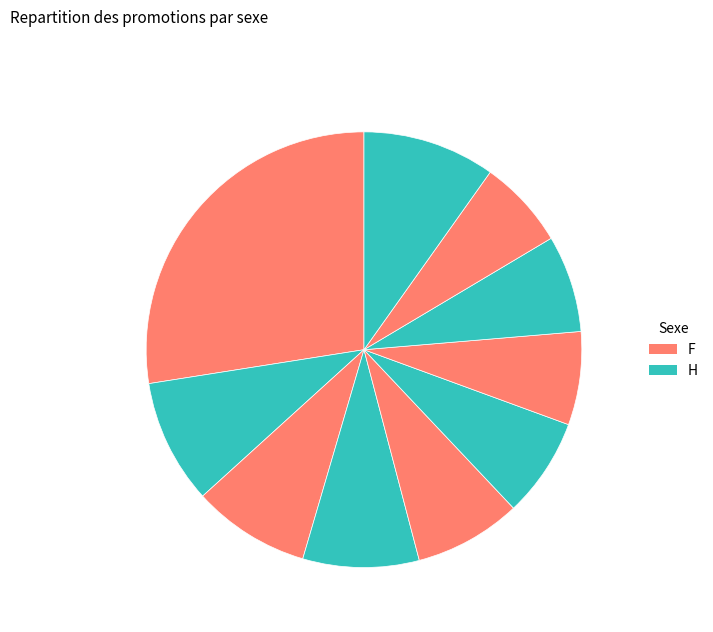

How many slices are in this pie chart?

10